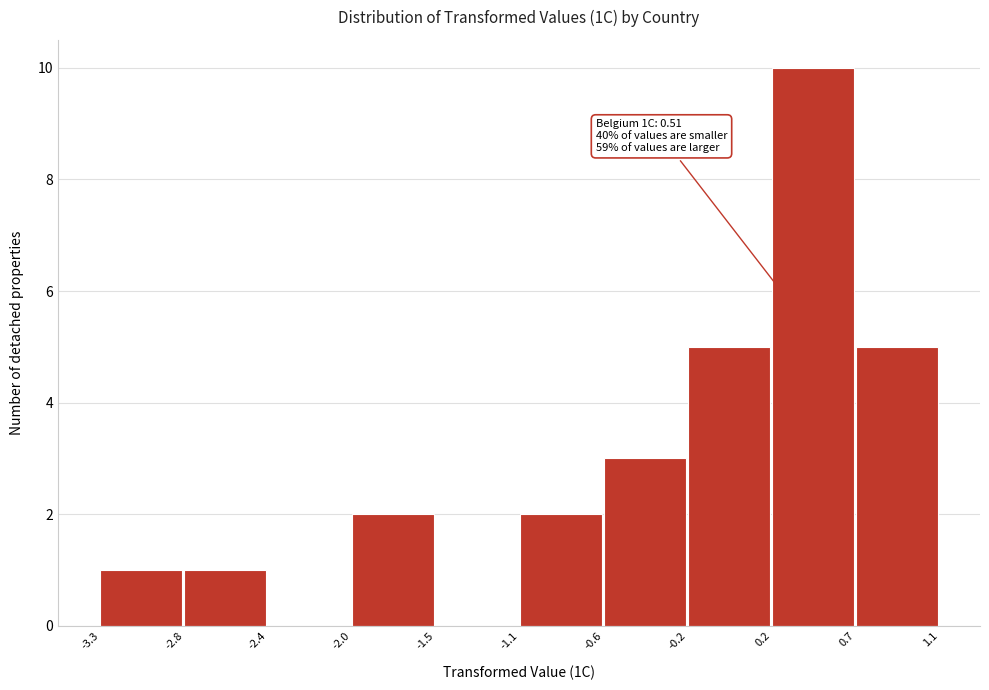

Which range on the x-axis has the tallest bar?

0.2 to 0.7